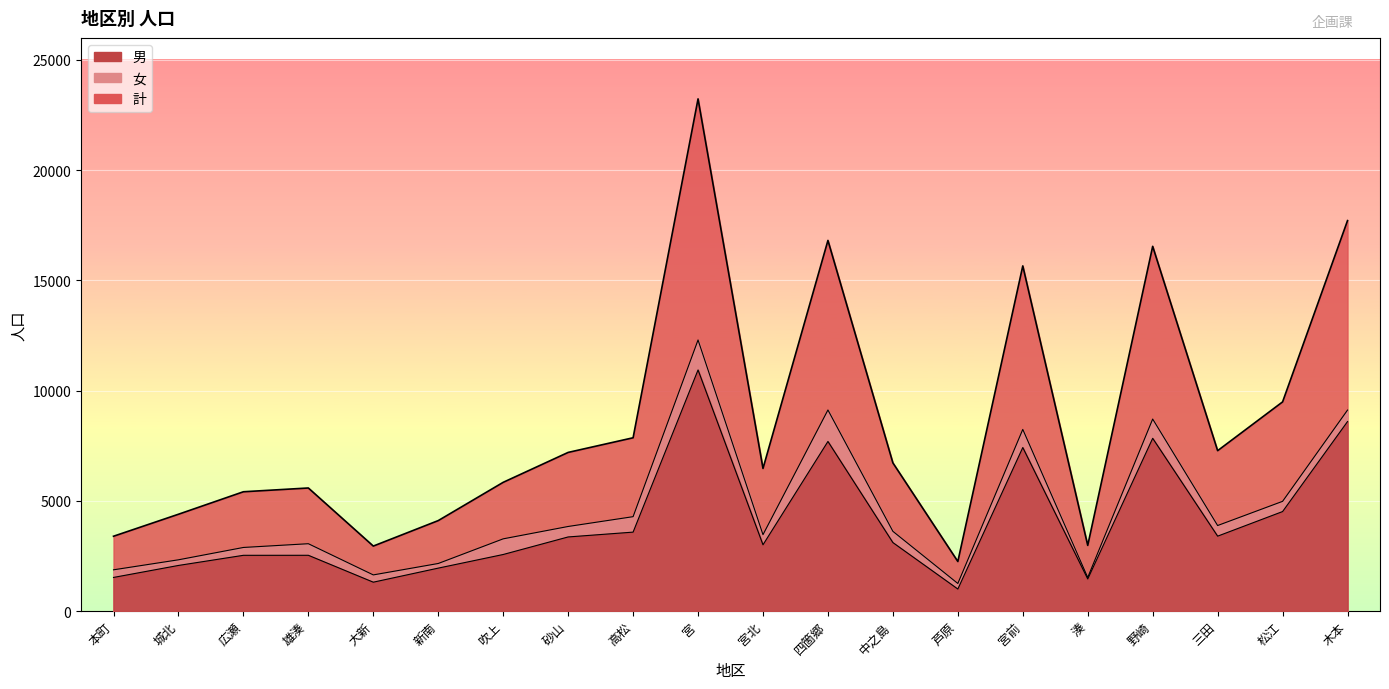

True or false: 男 and 計 cross at least once.

False